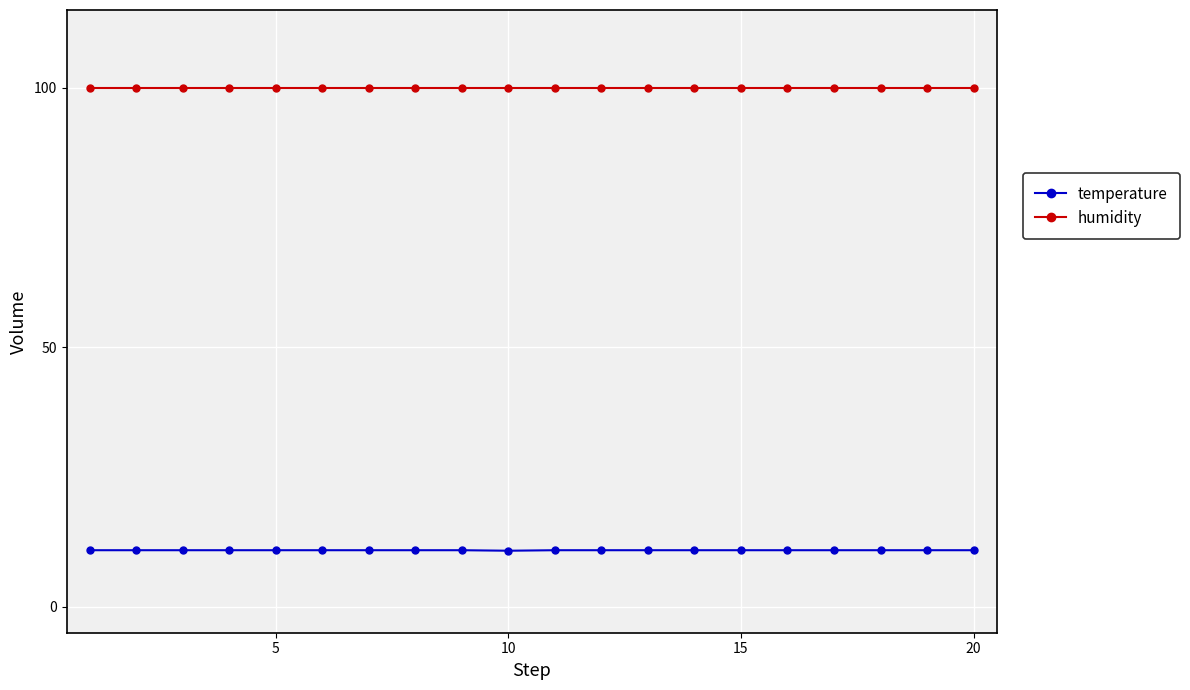

How many lines are shown in the chart?

2